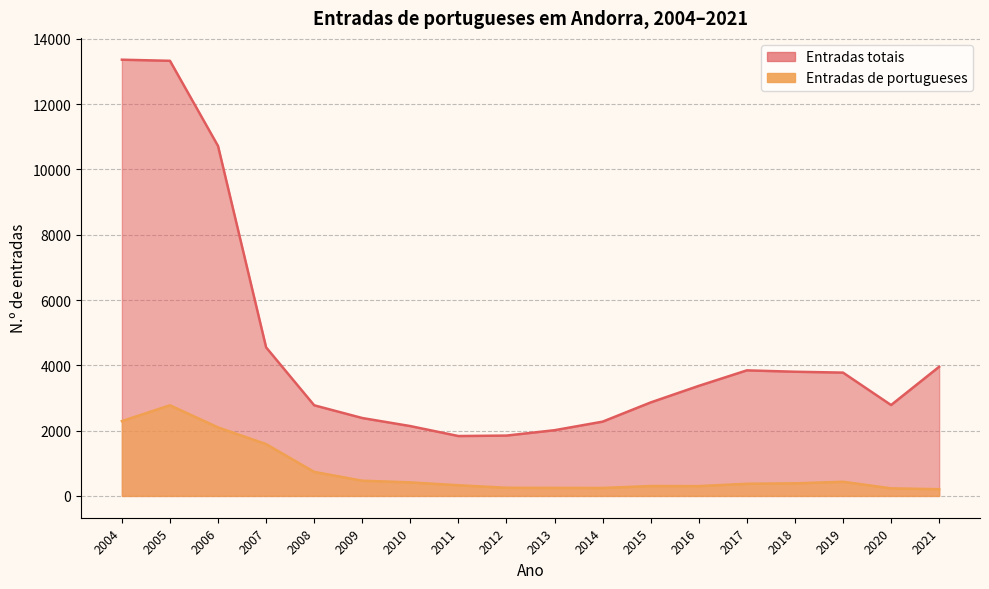

How many values in the Entradas de portugueses series exceed 386?

8